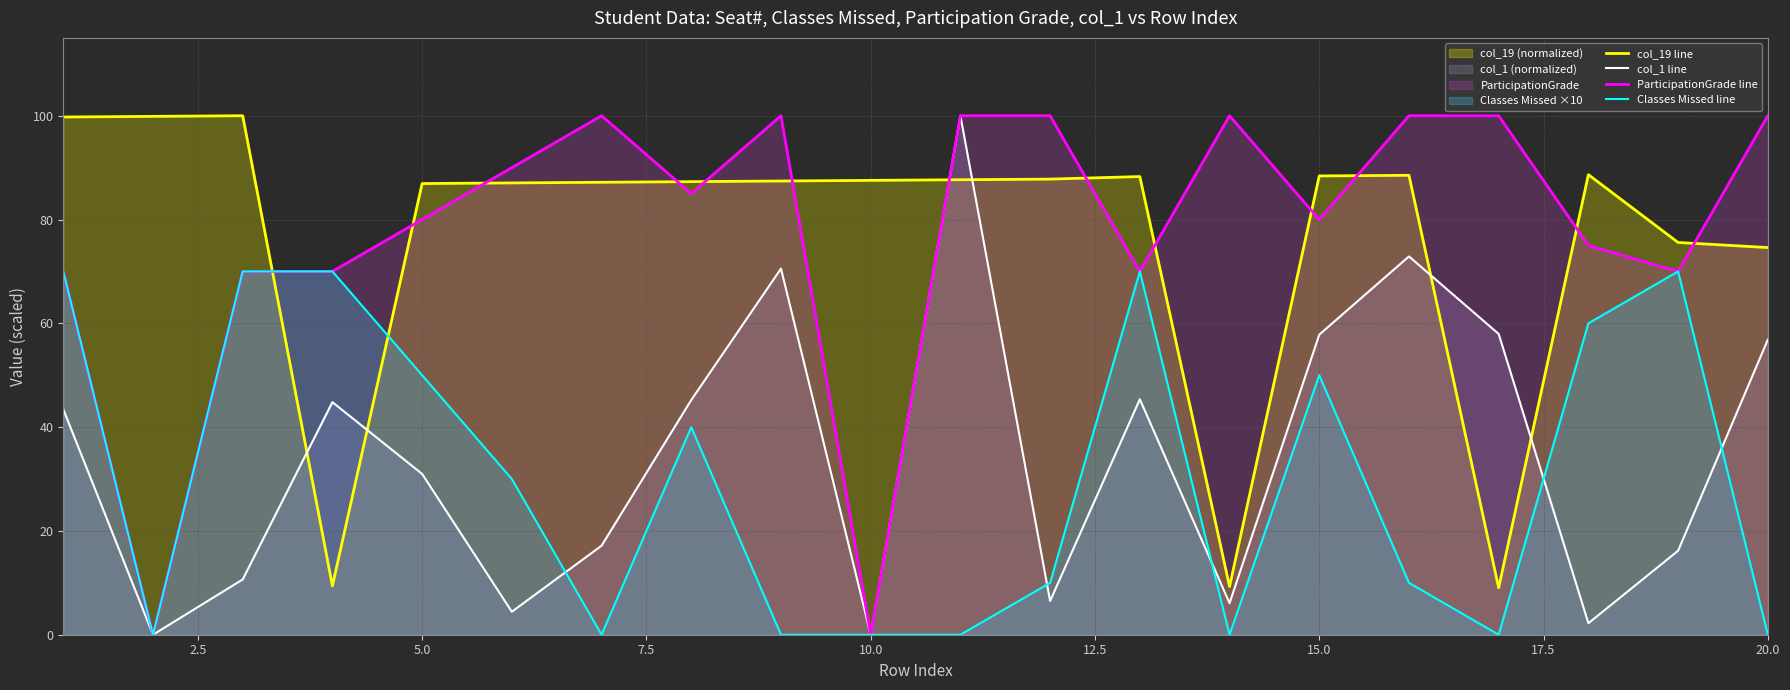

Is it true that Classes Missed line equals 0.0 at 10.0?

True